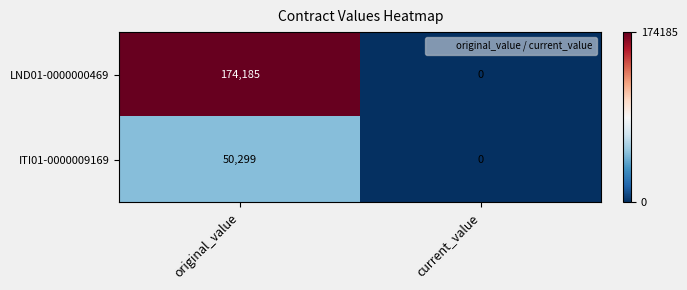

True or false: ITI01-0000009169 has a value of 12590 at original_value.

False